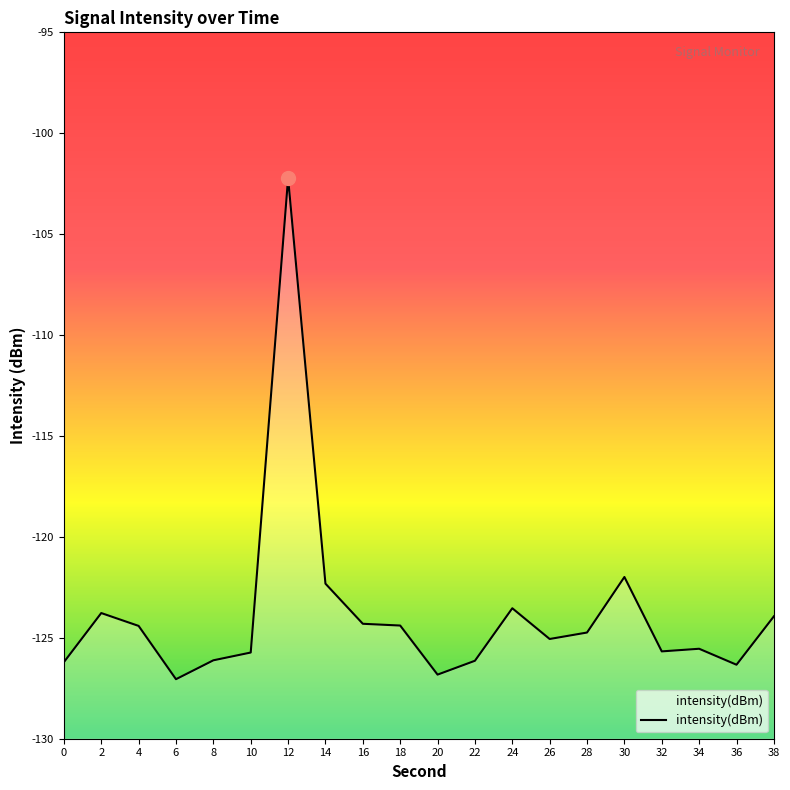

Where does the data first go above -124?

2